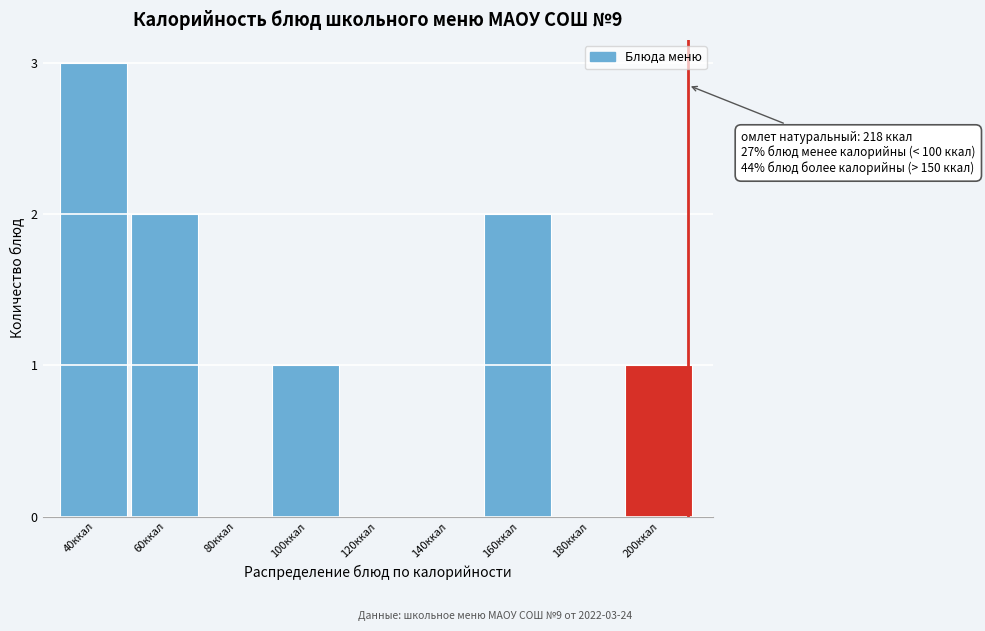

Reading right to left, list all the values displayed in this chart.

200ккал=1	180ккал=0	160ккал=2	140ккал=0	120ккал=0	100ккал=1	80ккал=0	60ккал=2	40ккал=3